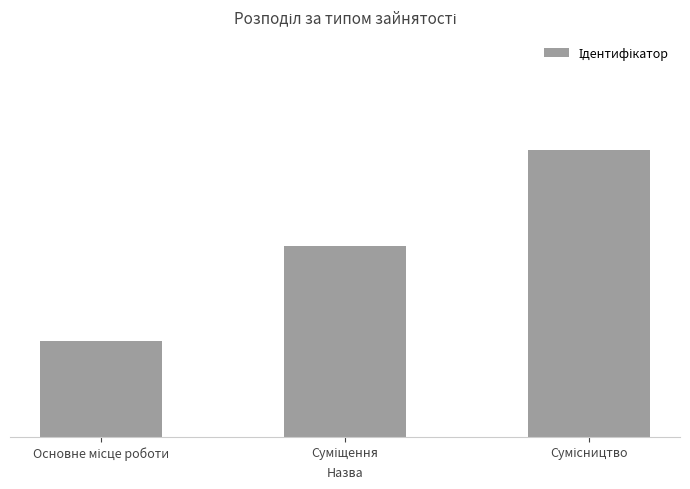

Are the bars horizontal?

No